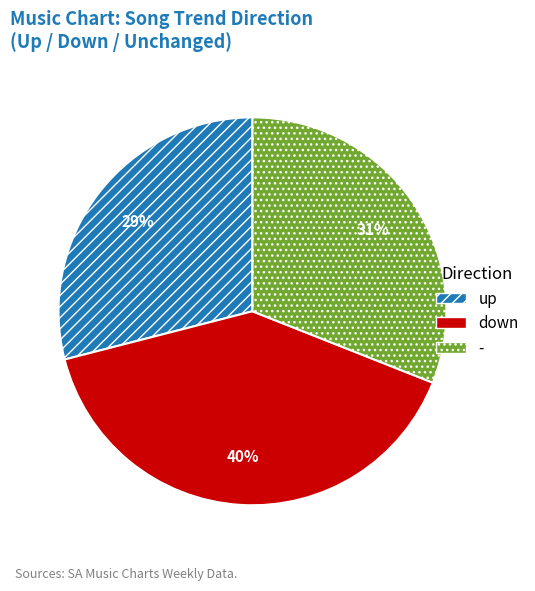

Is the sum of down and - greater than half?

Yes